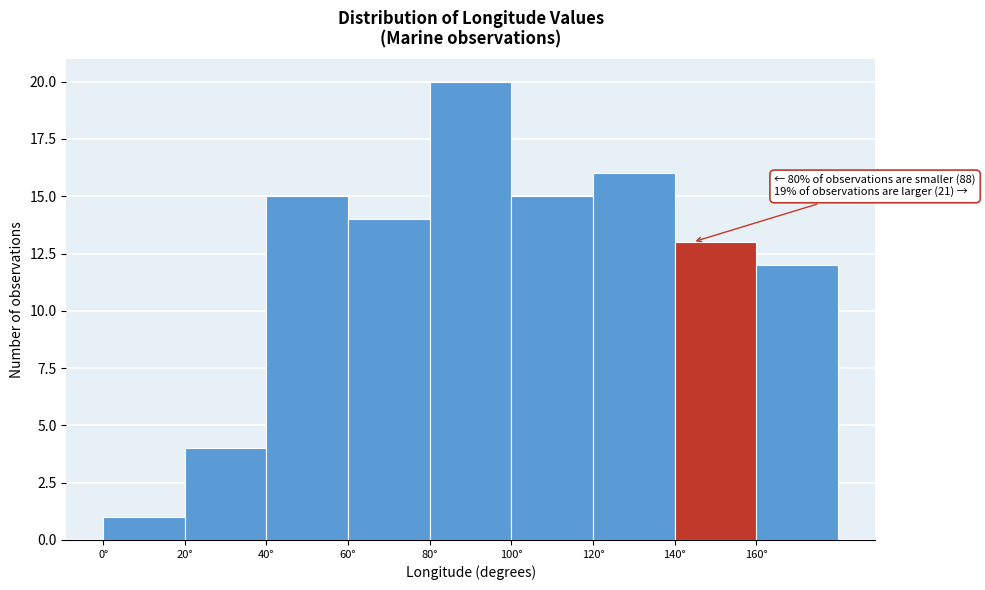

Which range on the x-axis has the tallest bar?

80 to 100